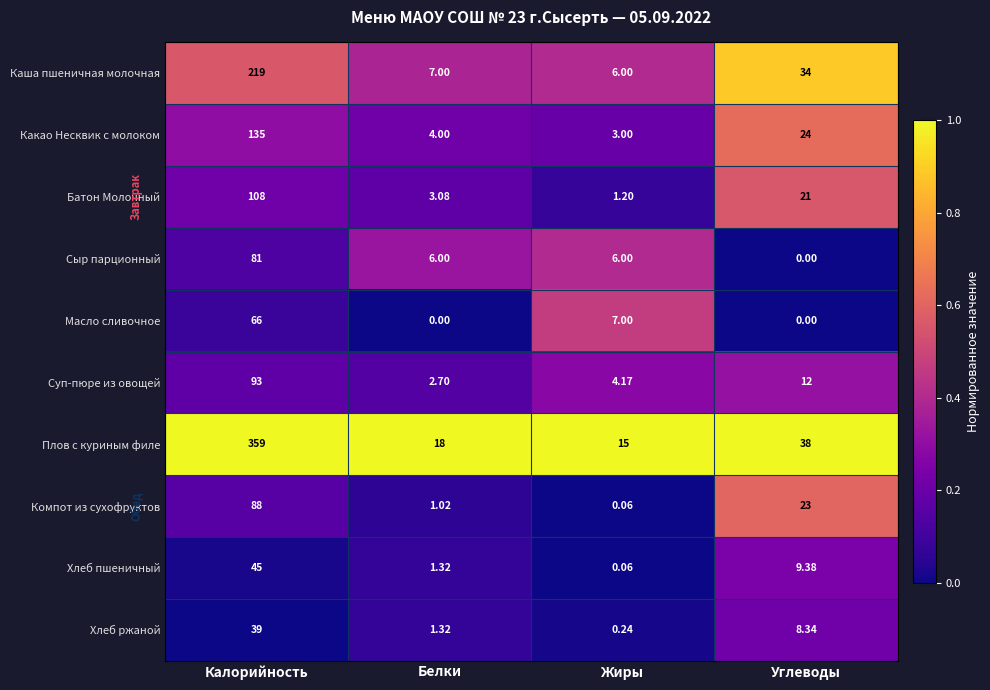

Where does the Суп-пюре из овощей series first go above 12?

Калорийность